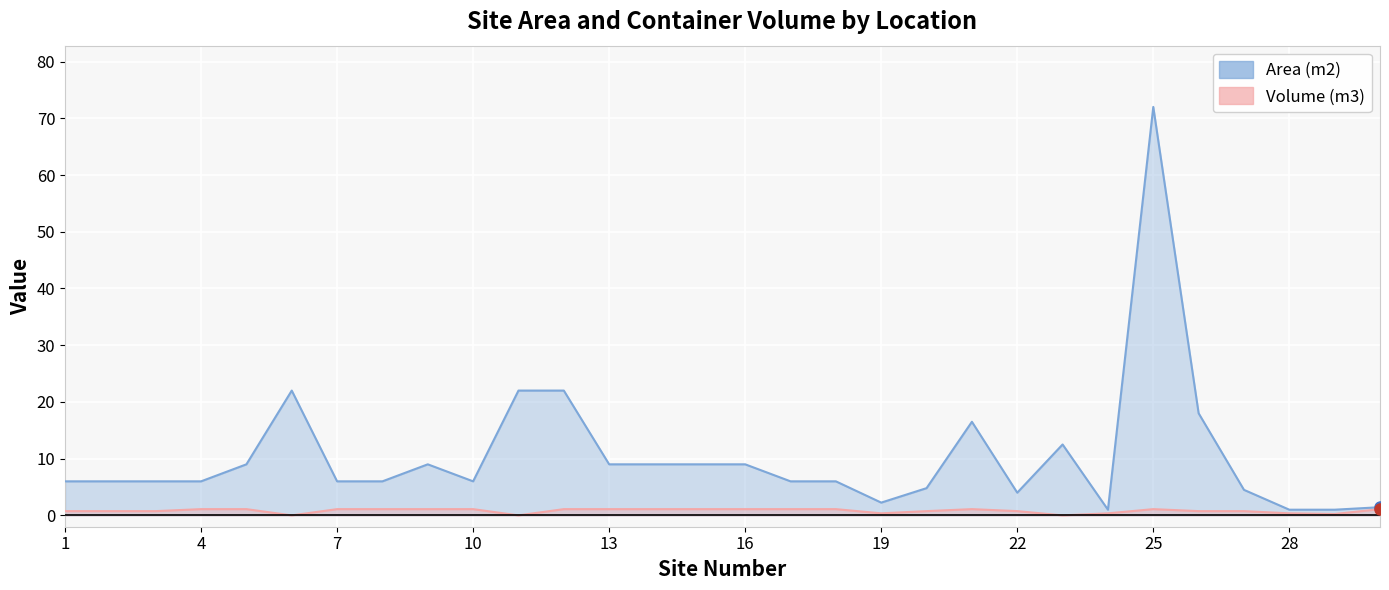

What is the total value across all series at 11?

22.0